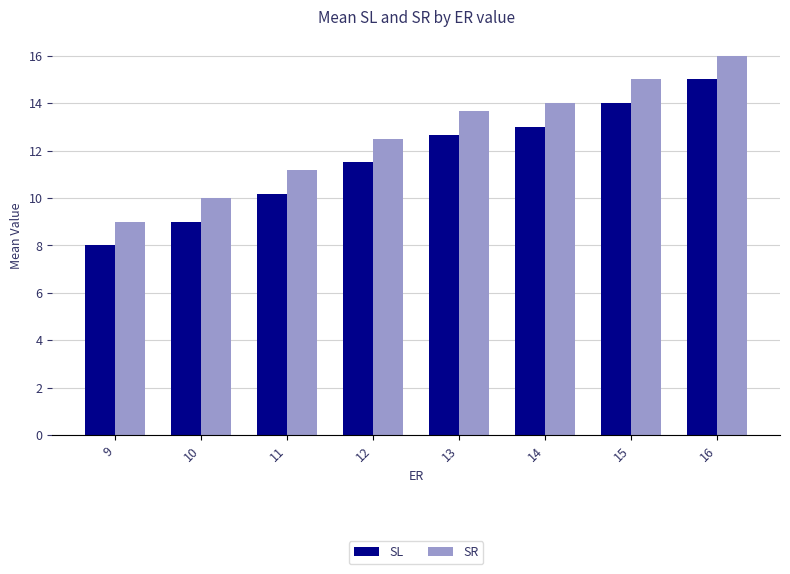

What is the total value across all series at 13?

26.3